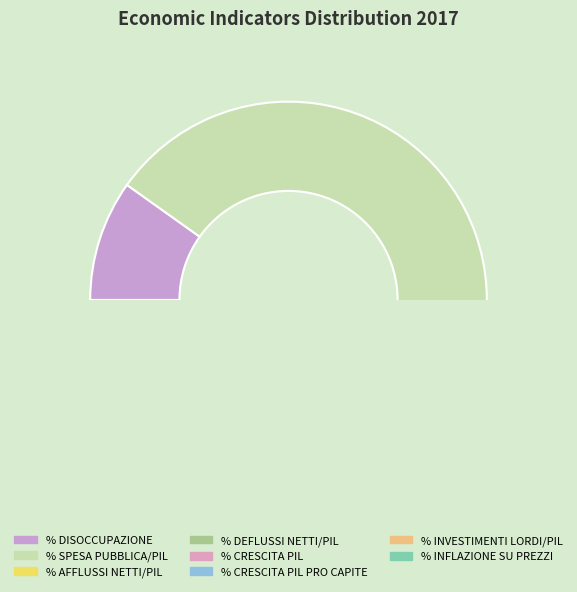

What is the change in value from % DISOCCUPAZIONE to % SPESA PUBBLICA/PIL?

+67.9